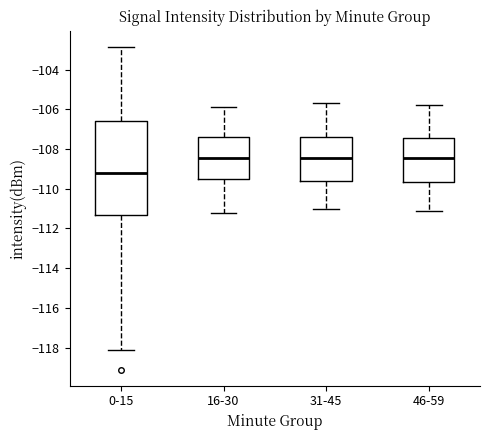

Comparing the boxes themselves (not the whiskers), which one is the tallest?

0-15